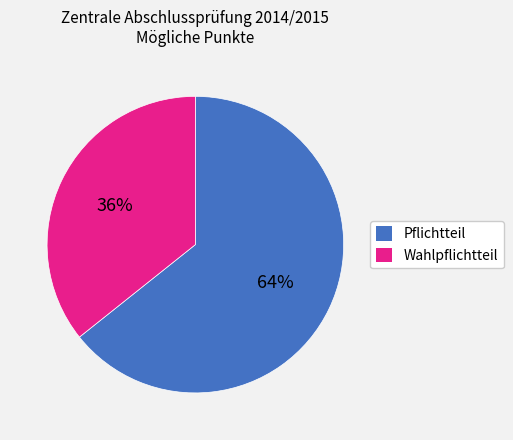

To the nearest percent, what is the average slice percentage?

50%